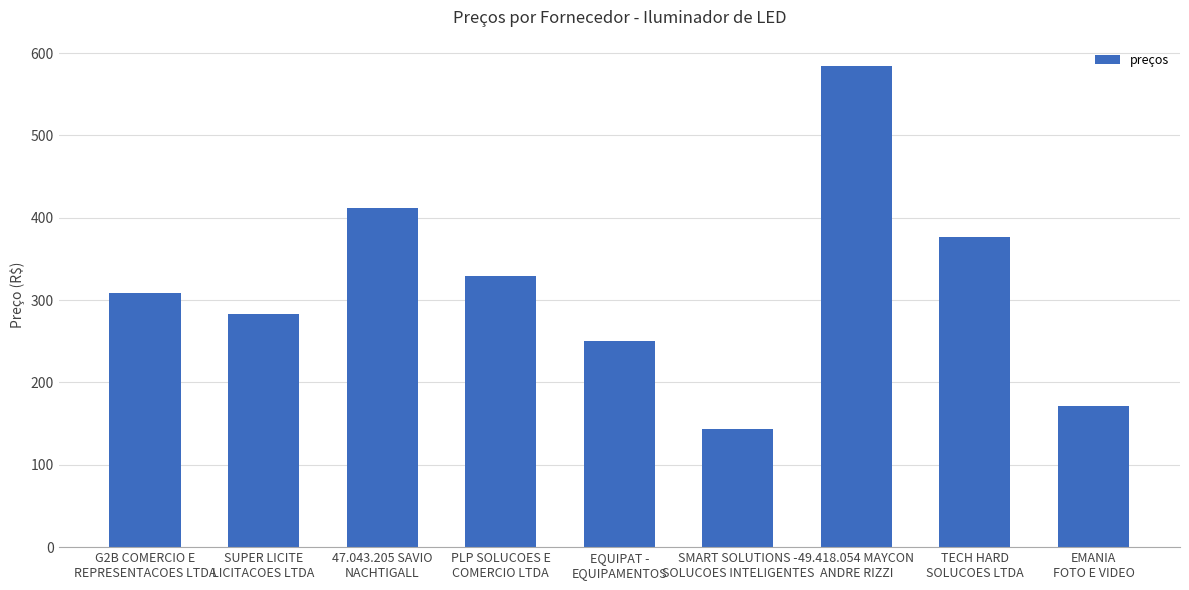

How many data points does each series have?

9